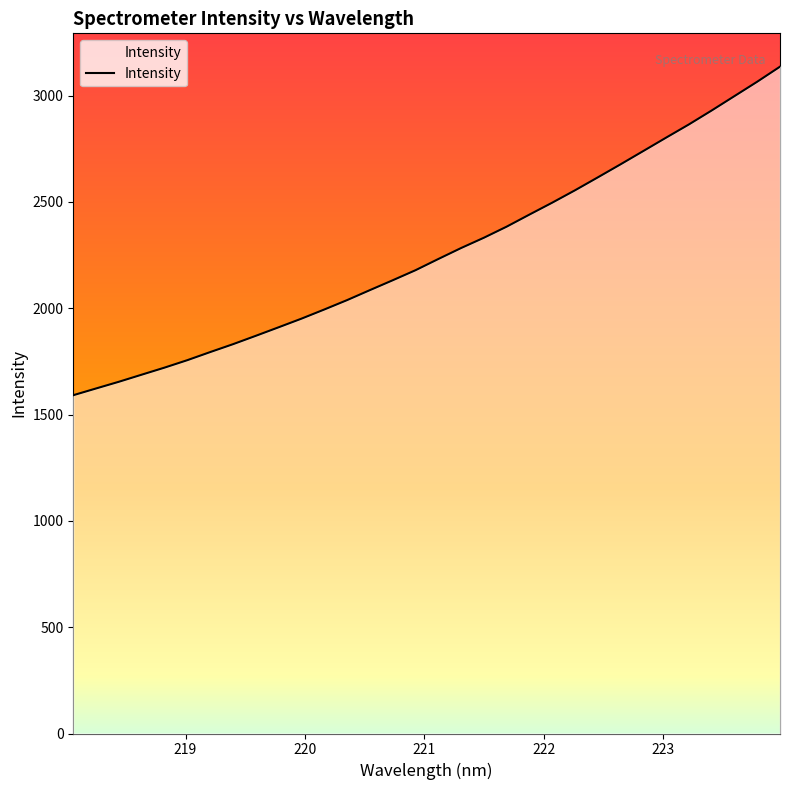

Rank the categories by value from lowest to highest.

218.0596, 218.2508, 218.442, 218.6332, 218.8244, 219.0156, 219.2067, 219.3979, 219.589, 219.7801, 219.9712, 220.1623, 220.3533, 220.5444, 220.7354, 220.9264, 221.1174, 221.3083, 221.4993, 221.6902, 221.8812, 222.0721, 222.263, 222.4538, 222.6447, 222.8355, 223.0264, 223.2172, 223.408, 223.5987, 223.7895, 223.9802